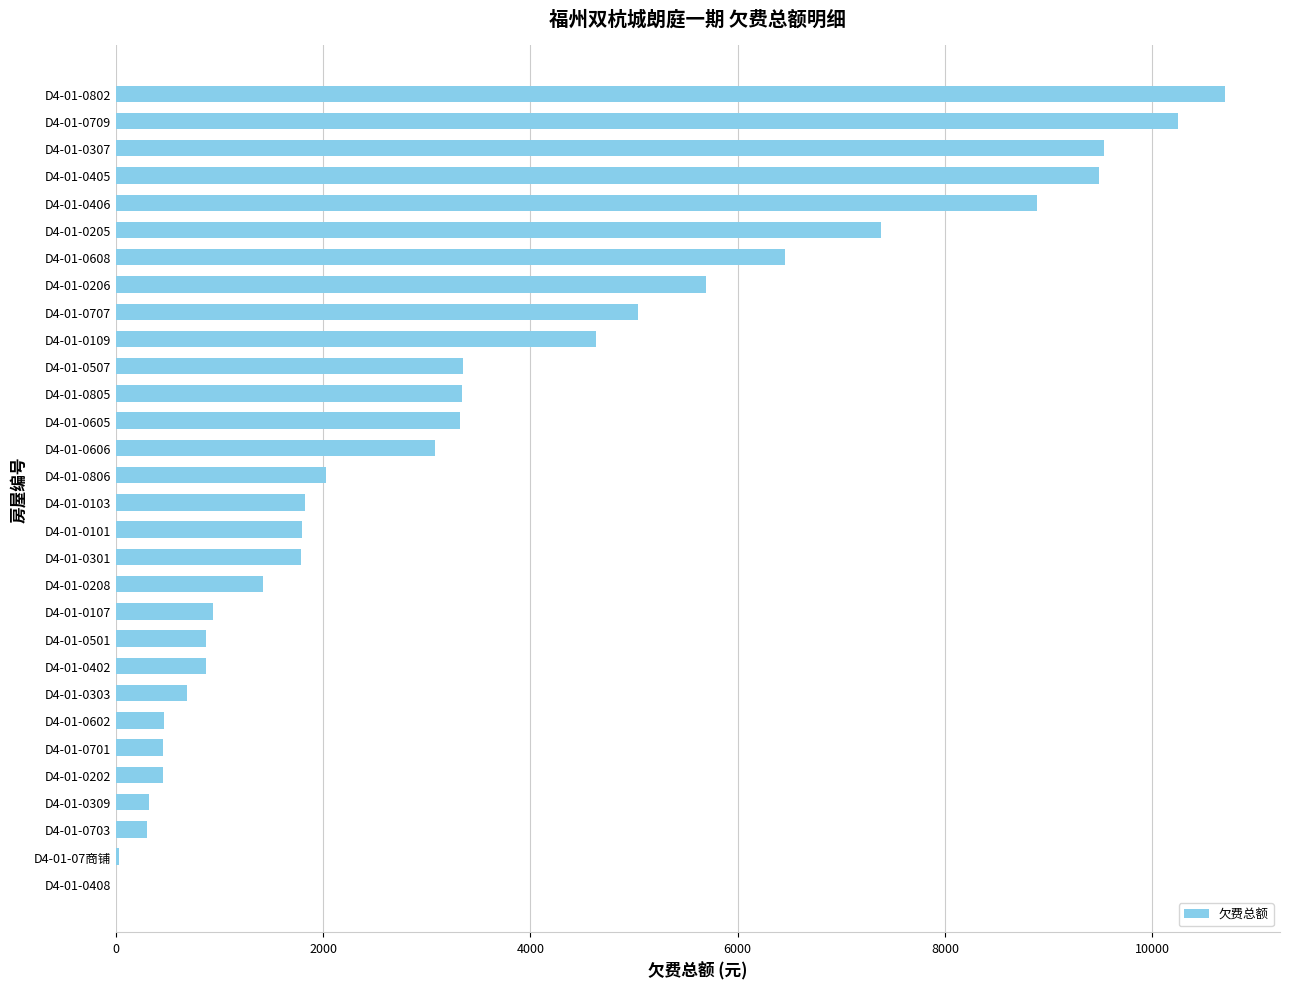

What is the change in value from D4-01-0309 to D4-01-0307?

+9207.2